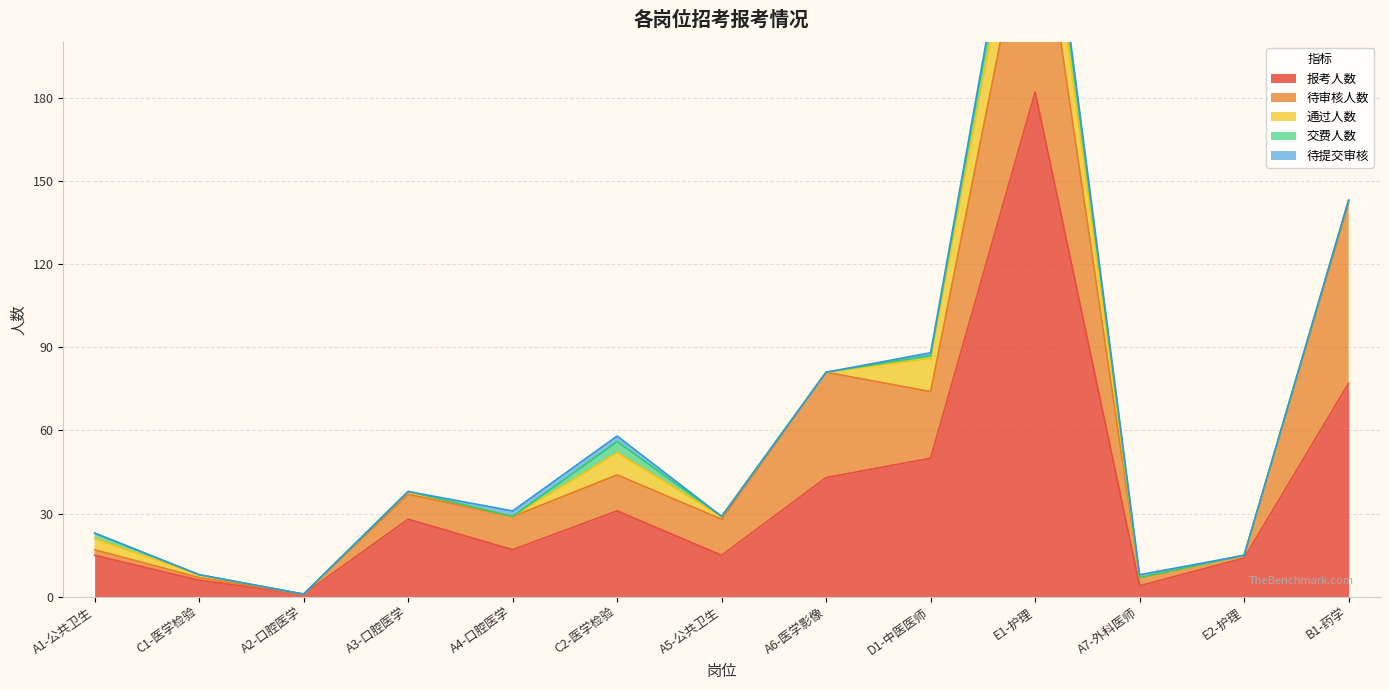

How many series are shown in this chart?

5